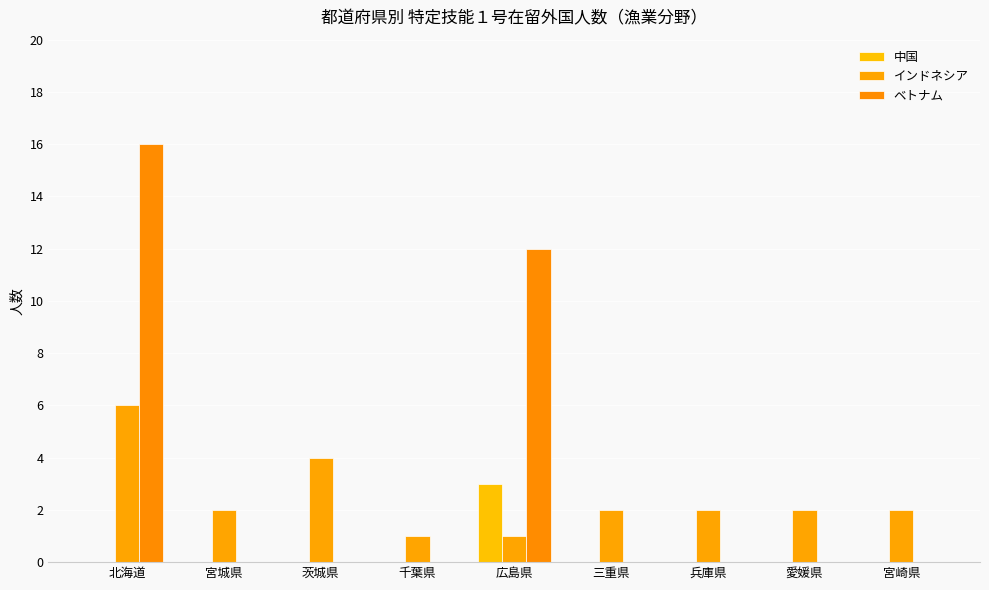

Which series has the largest total across all categories?

ベトナム